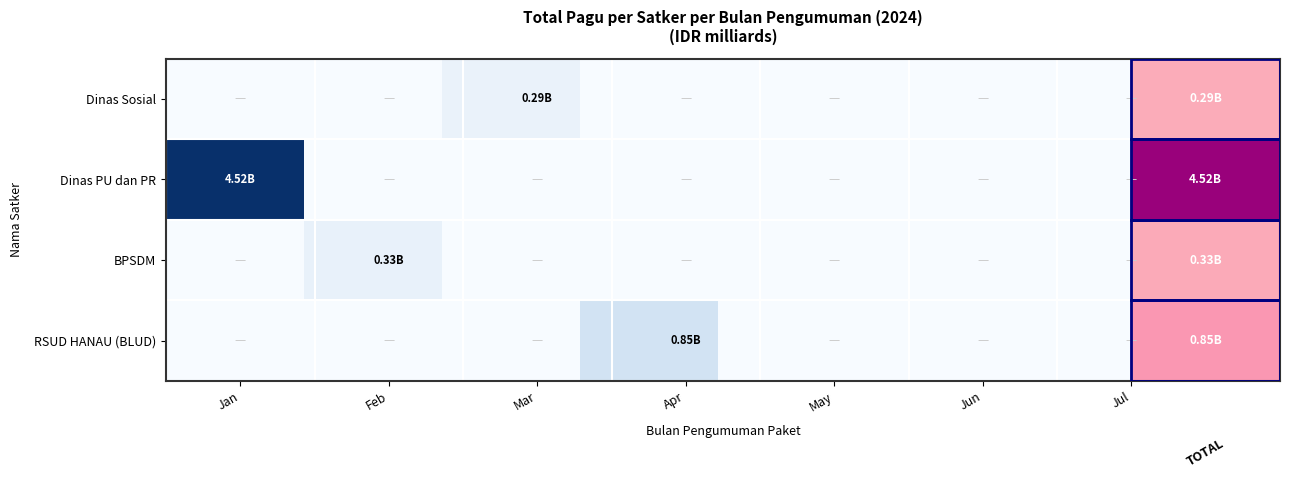

Rank the series by their maximum value, from highest to lowest.

Dinas PU dan PR, RSUD HANAU (BLUD), BPSDM, Dinas Sosial